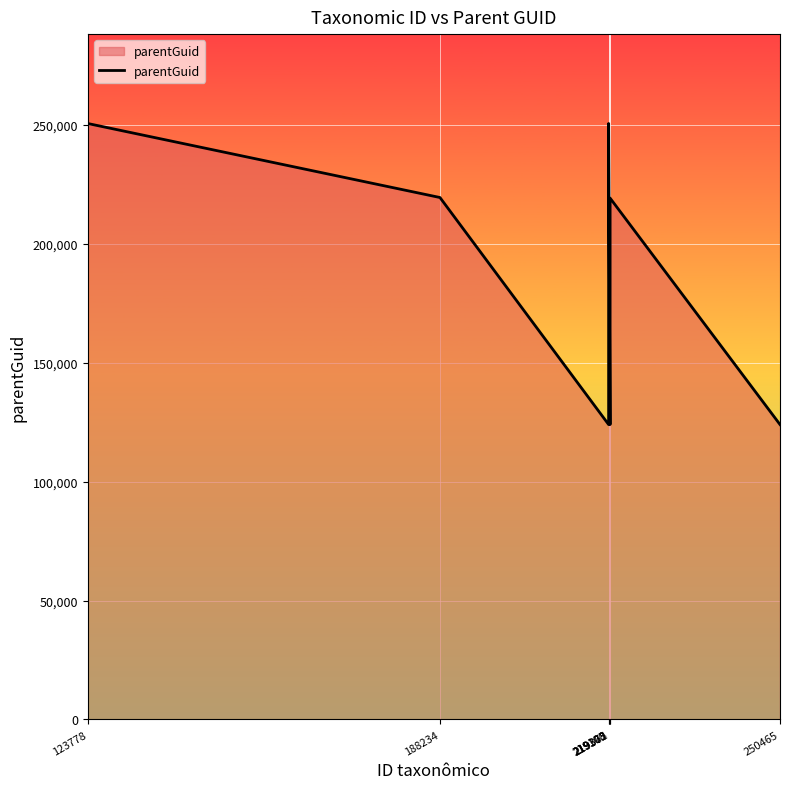

Is it true that the value at 188234 is 219365?

True